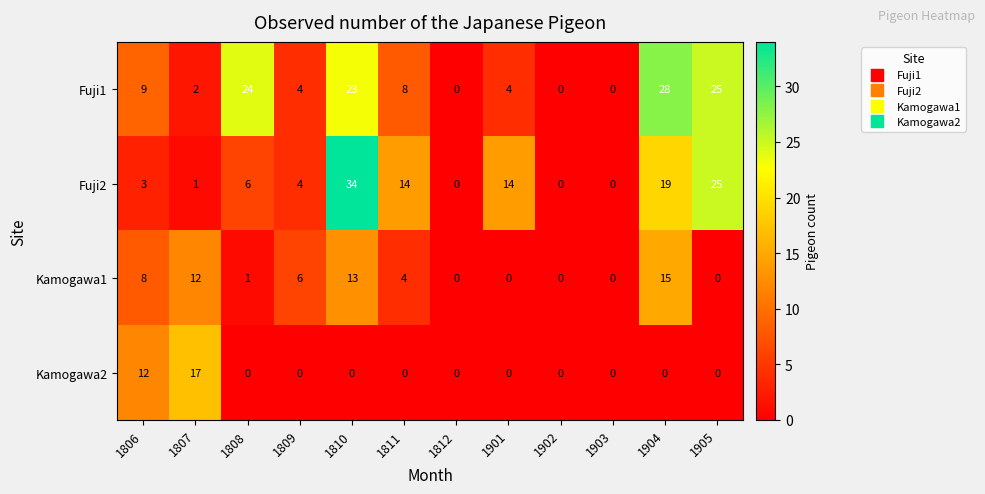

What is the sum of the Fuji2 values at 1808 and 1809?

10